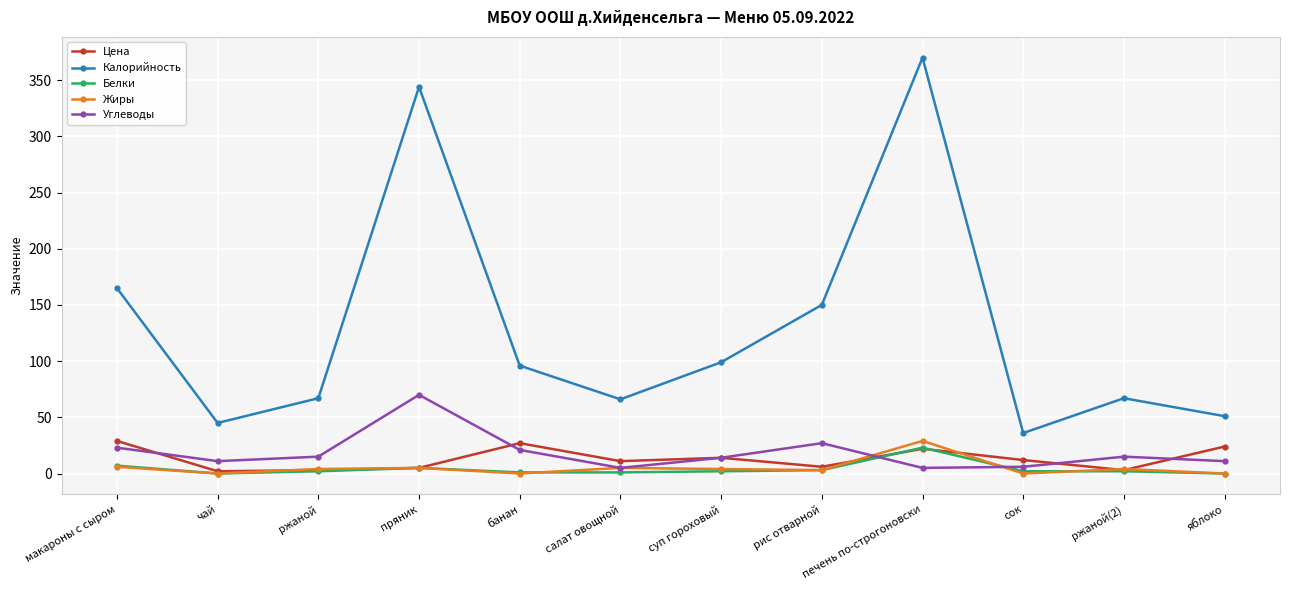

True or false: Калорийность and Белки cross at least once.

False